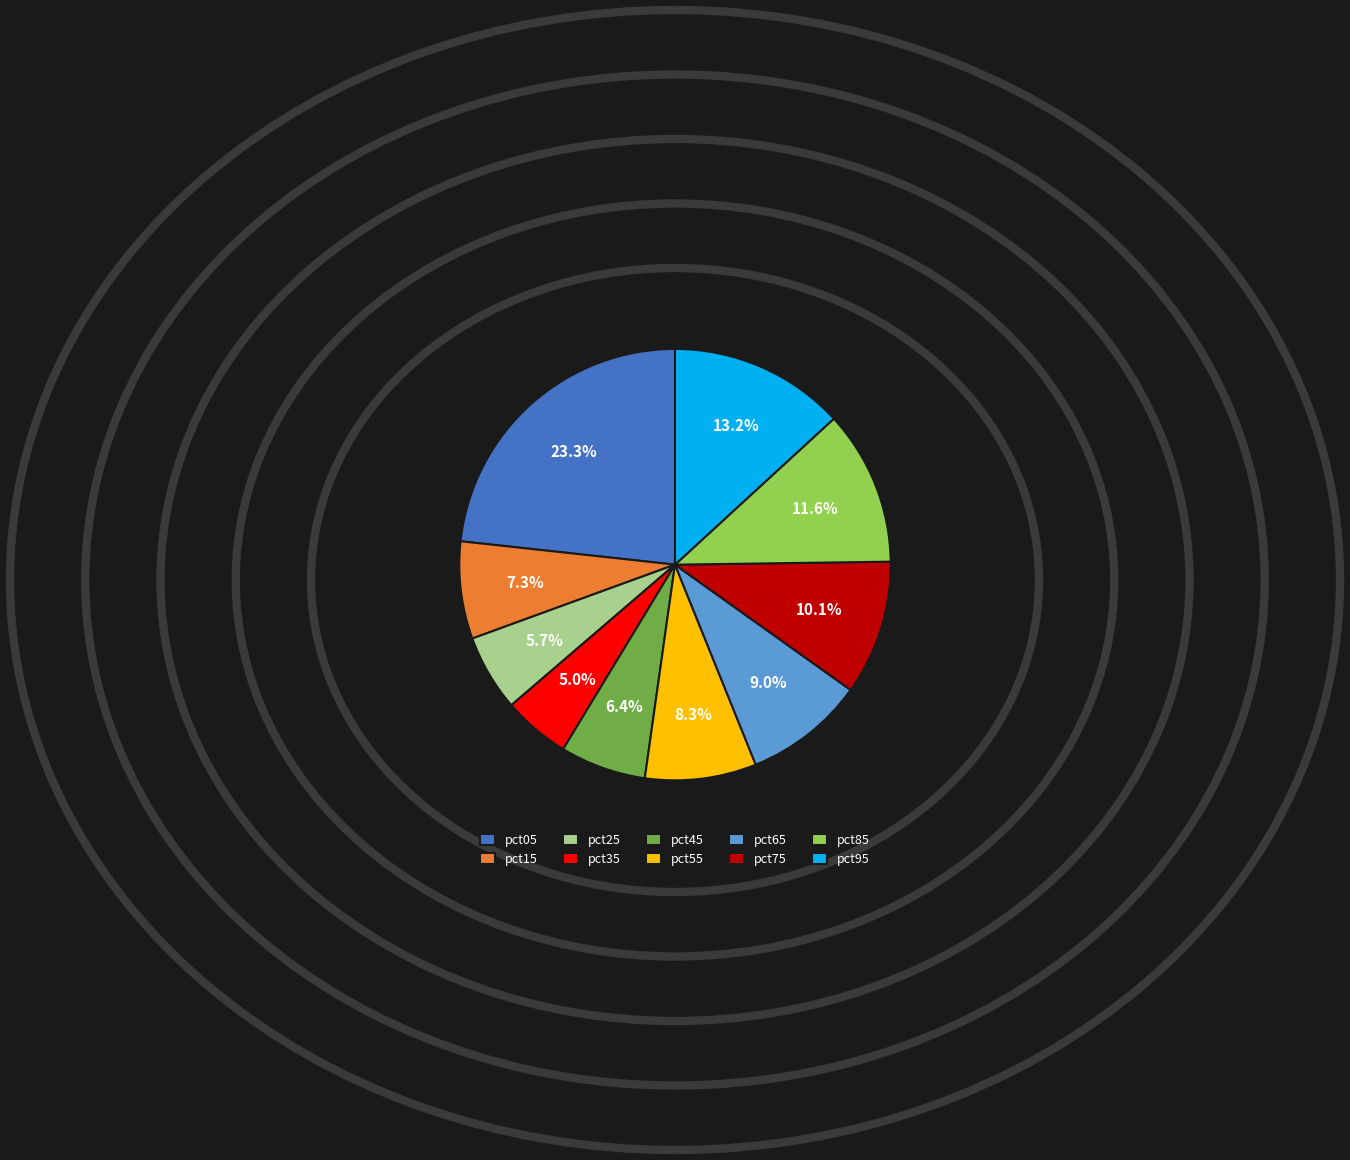

True or false: pct05 accounts for 23% of the total.

True